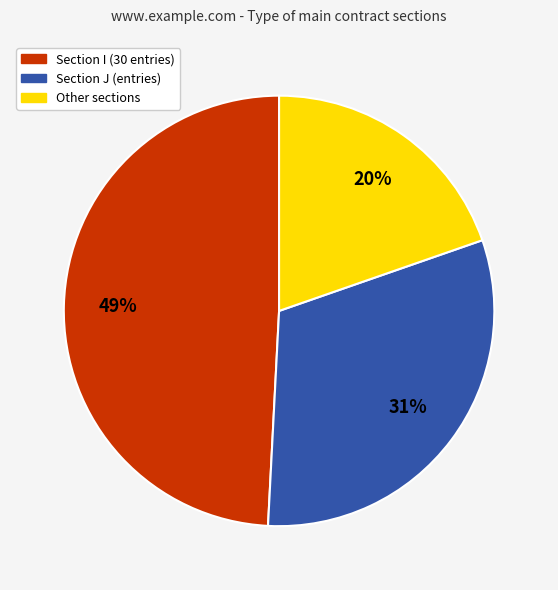

To the nearest percent, what percentage of the pie is Section J (entries)?

31%